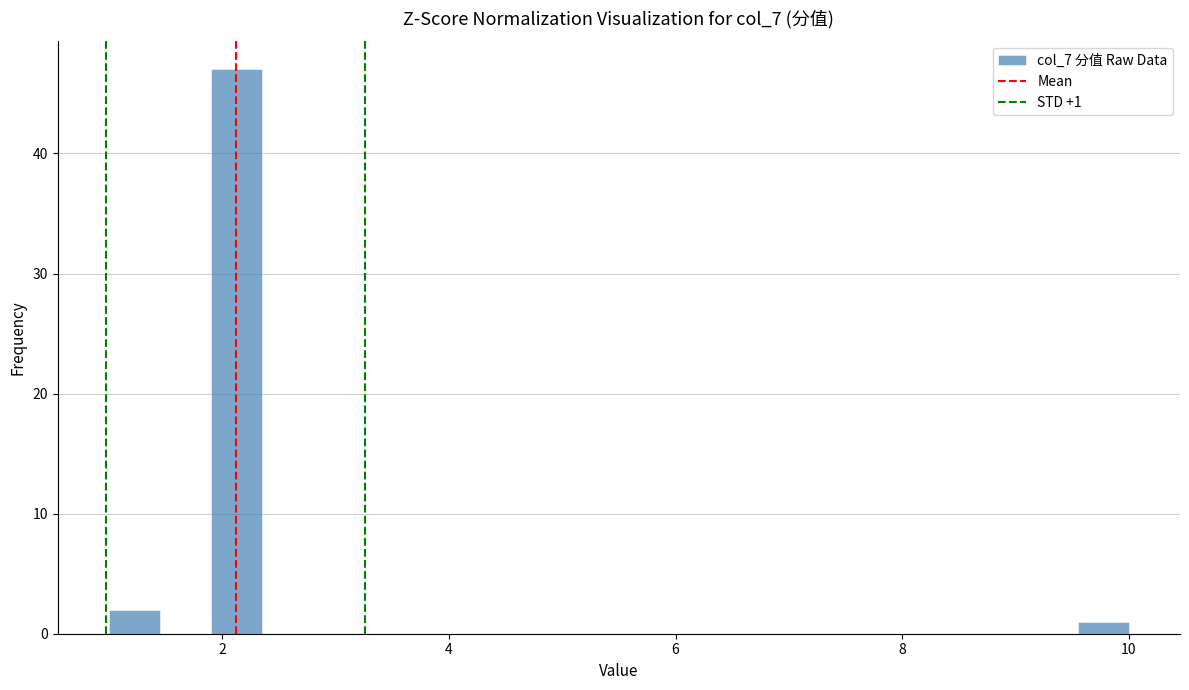

Read against the x-axis, roughly where is the centre of the tallest bar?

2.2